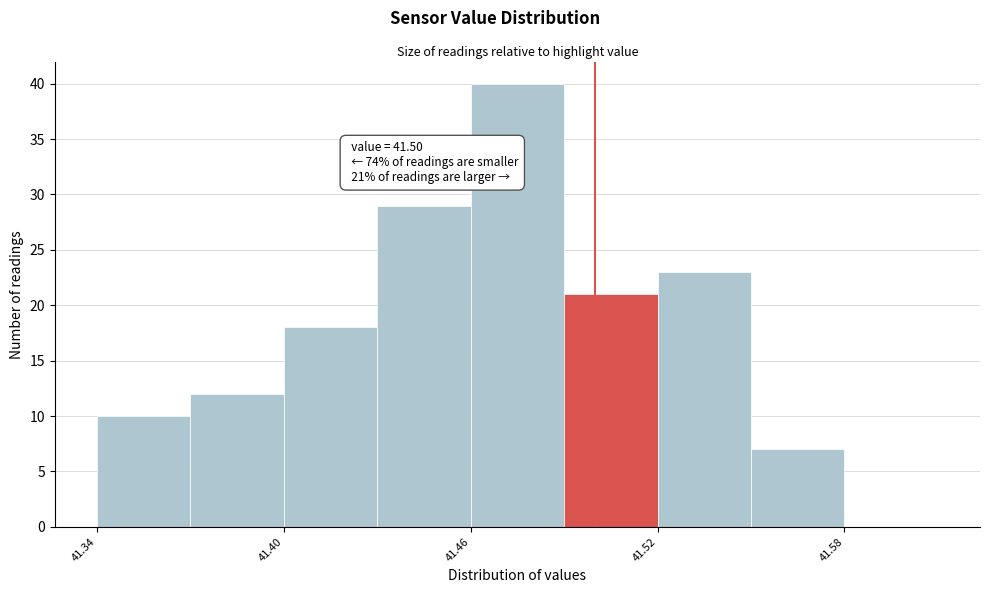

Around what value on the x-axis is the tallest bar? Give the approximate position of its centre, as read against the axis.

41.48